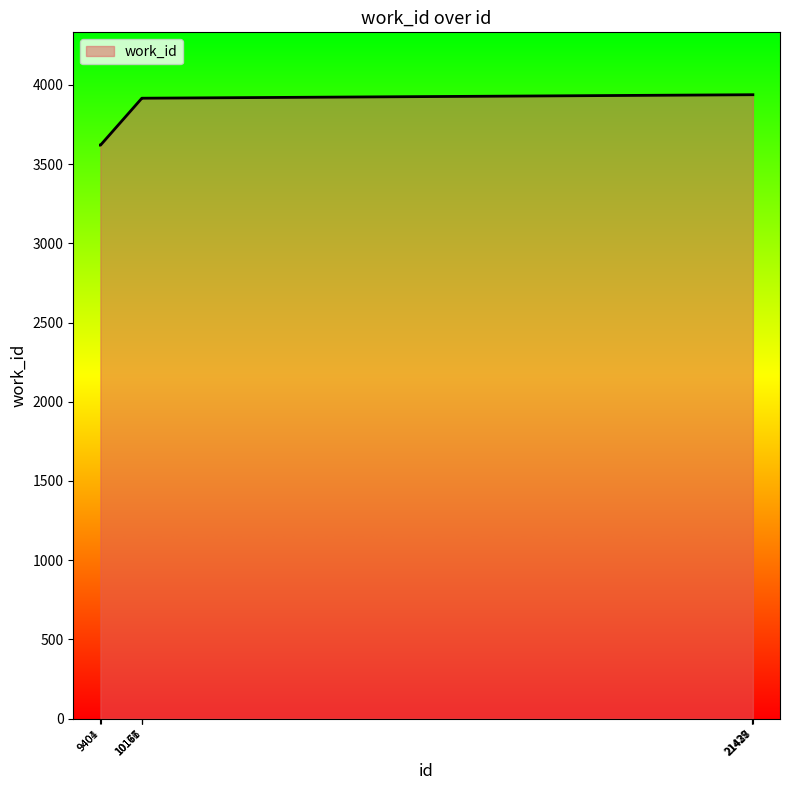

Is it true that the value at 9401 is 3620?

True